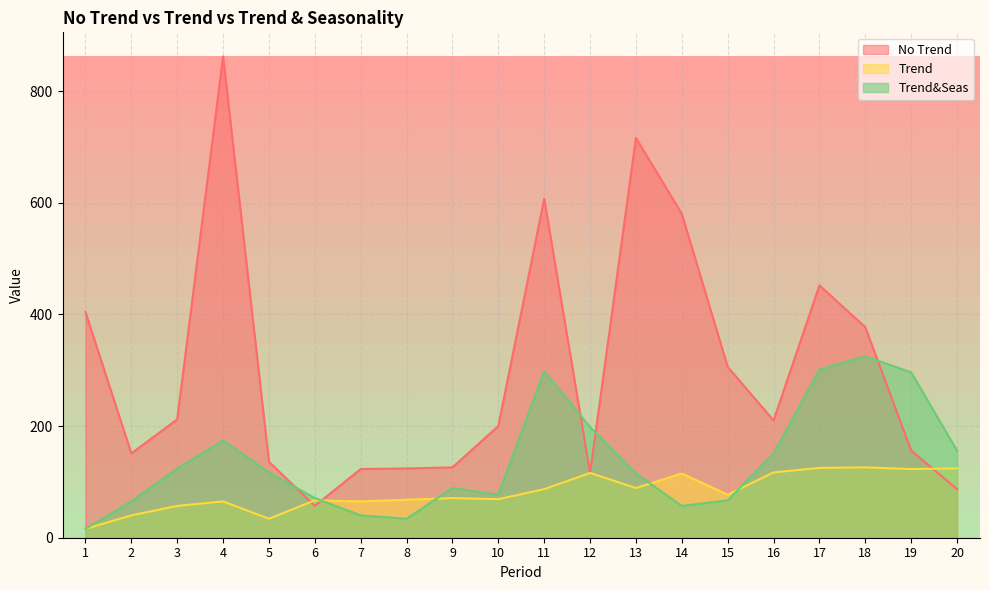

What is the value of the Trend&Seas point at the 5th from the left?

117